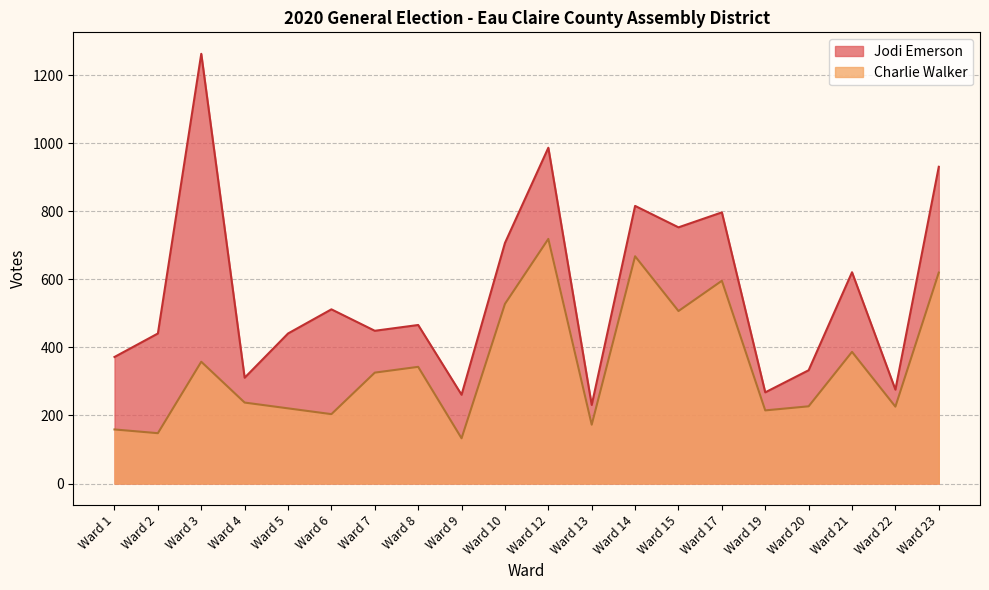

At which category does Jodi Emerson reach its first local peak?

Ward 3